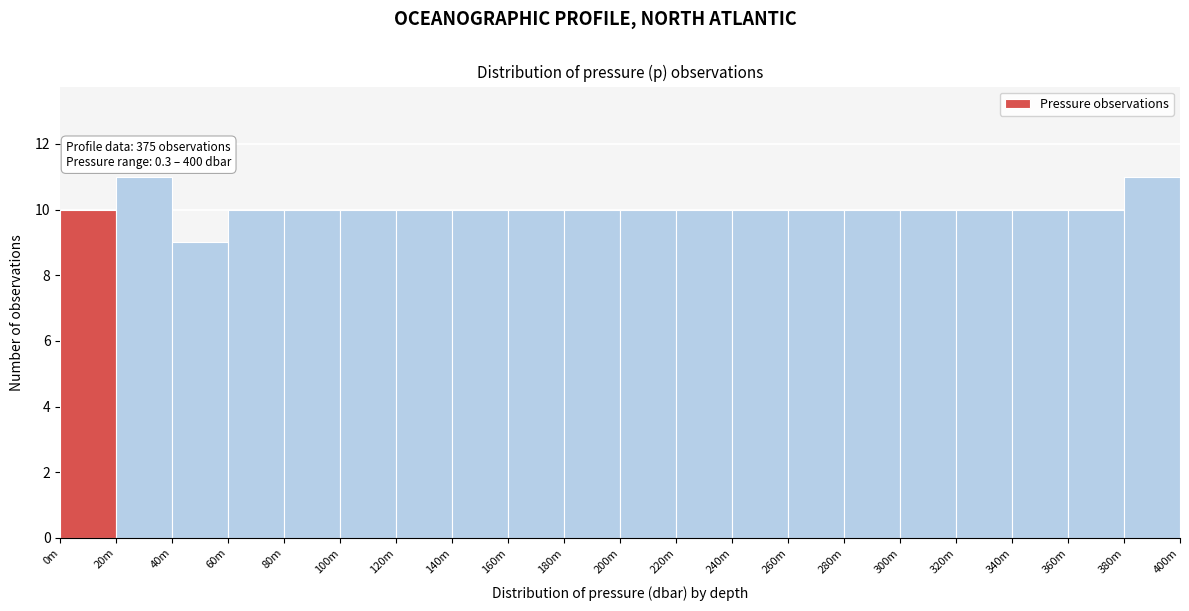

Reading left to right, what are all the values shown in this chart?

0m=10	20m=11	40m=9	60m=10	80m=10	100m=10	120m=10	140m=10	160m=10	180m=10	200m=10	220m=10	240m=10	260m=10	280m=10	300m=10	320m=10	340m=10	360m=10	380m=11